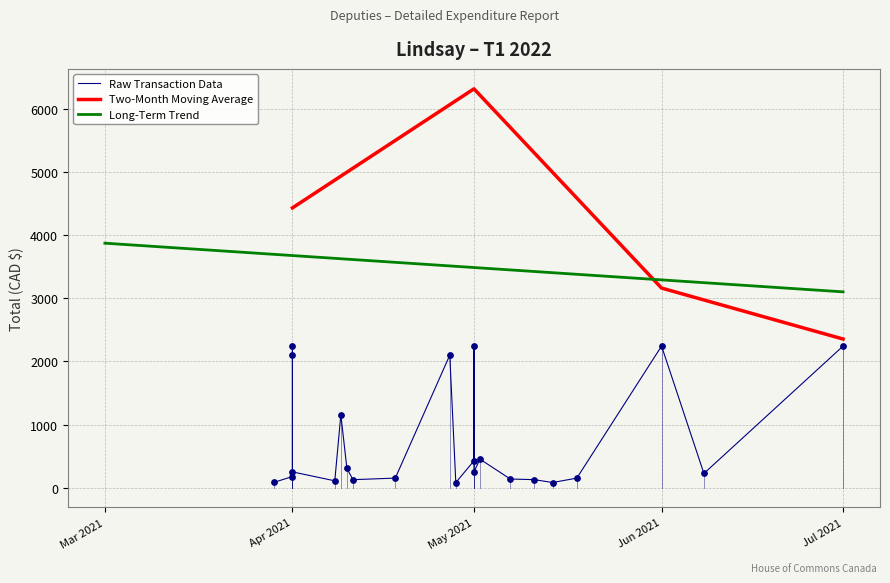

True or false: Two-Month Moving Average has a value of 3078.7 at Jul 2021.

False